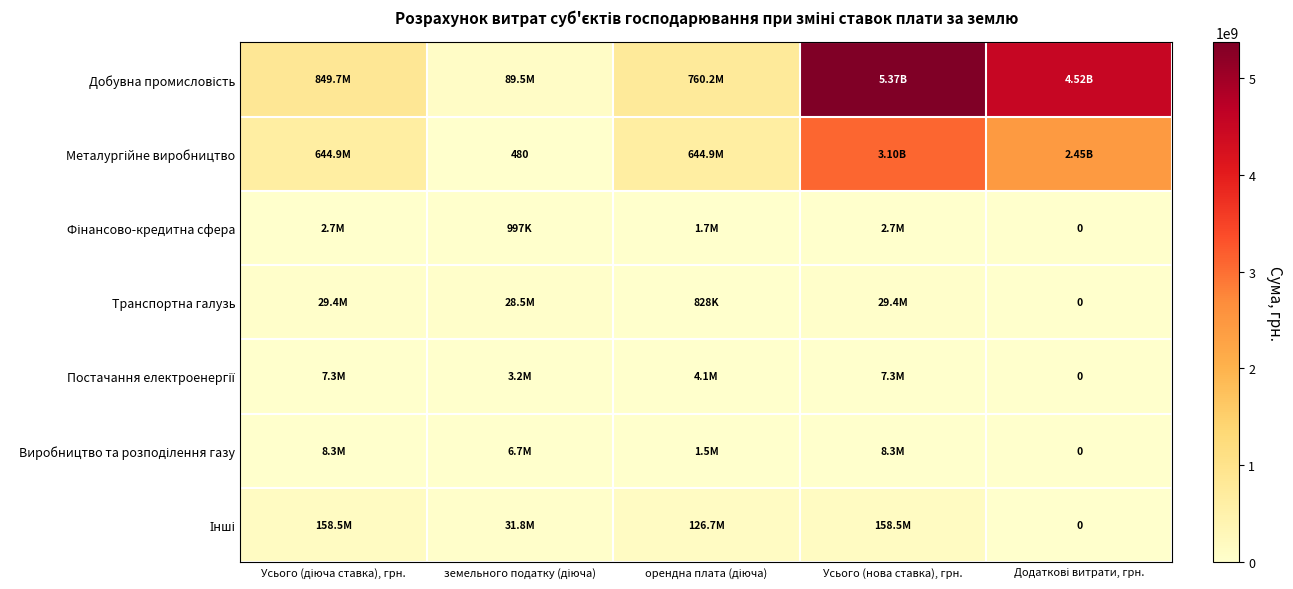

At which category is the sum across all series the highest?

Усього (нова ставка), грн.